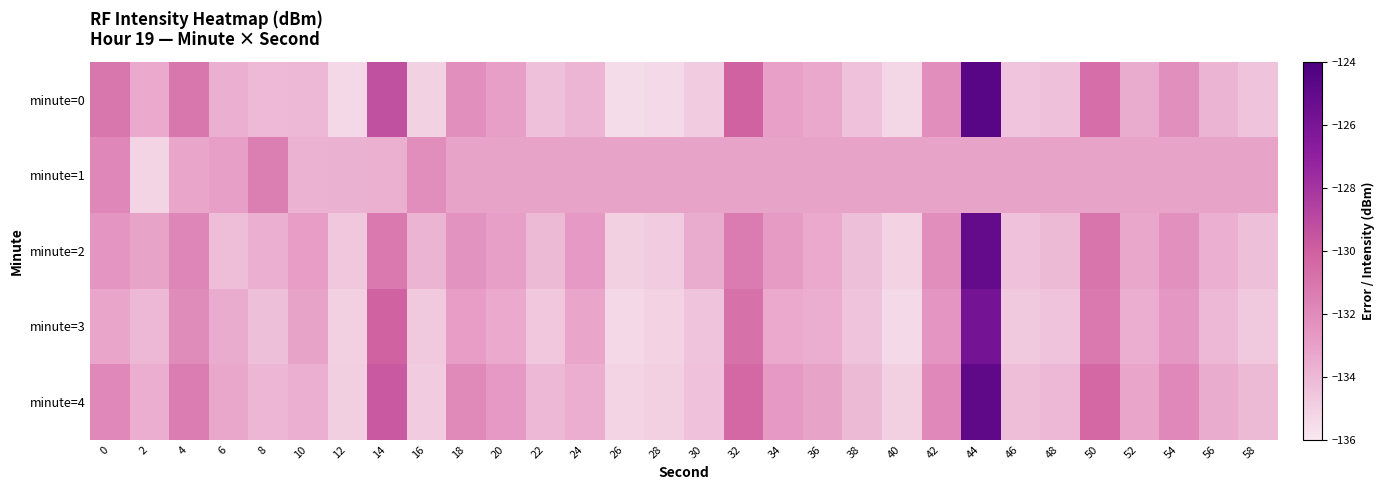

At which category is the sum across all series the highest?

44